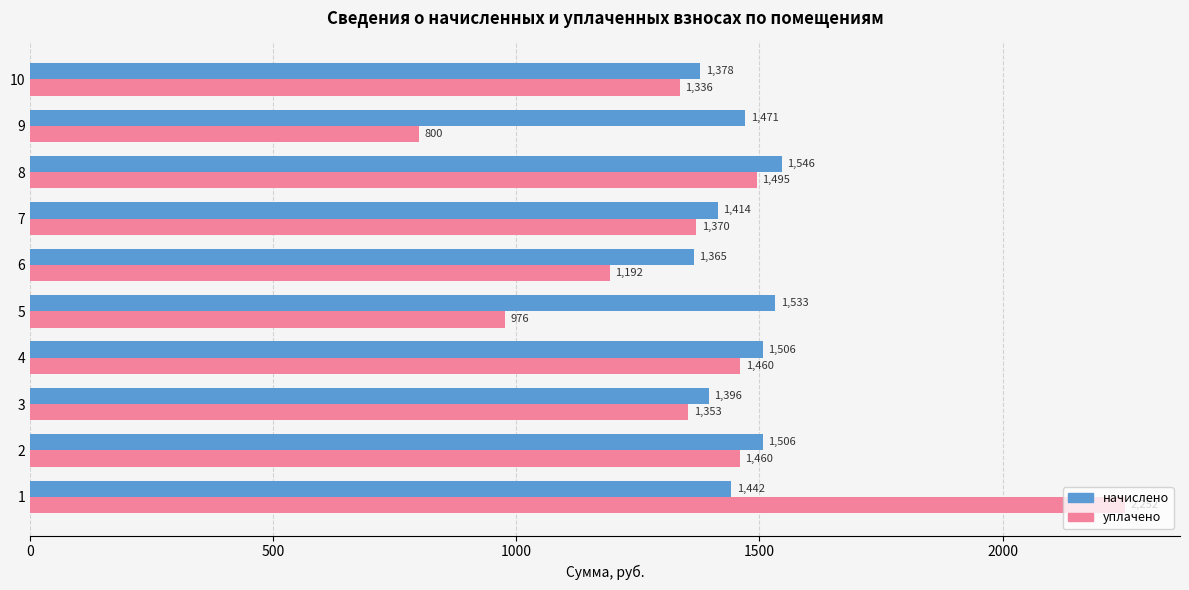

Which series changed the most between 5 and 9?

уплачено